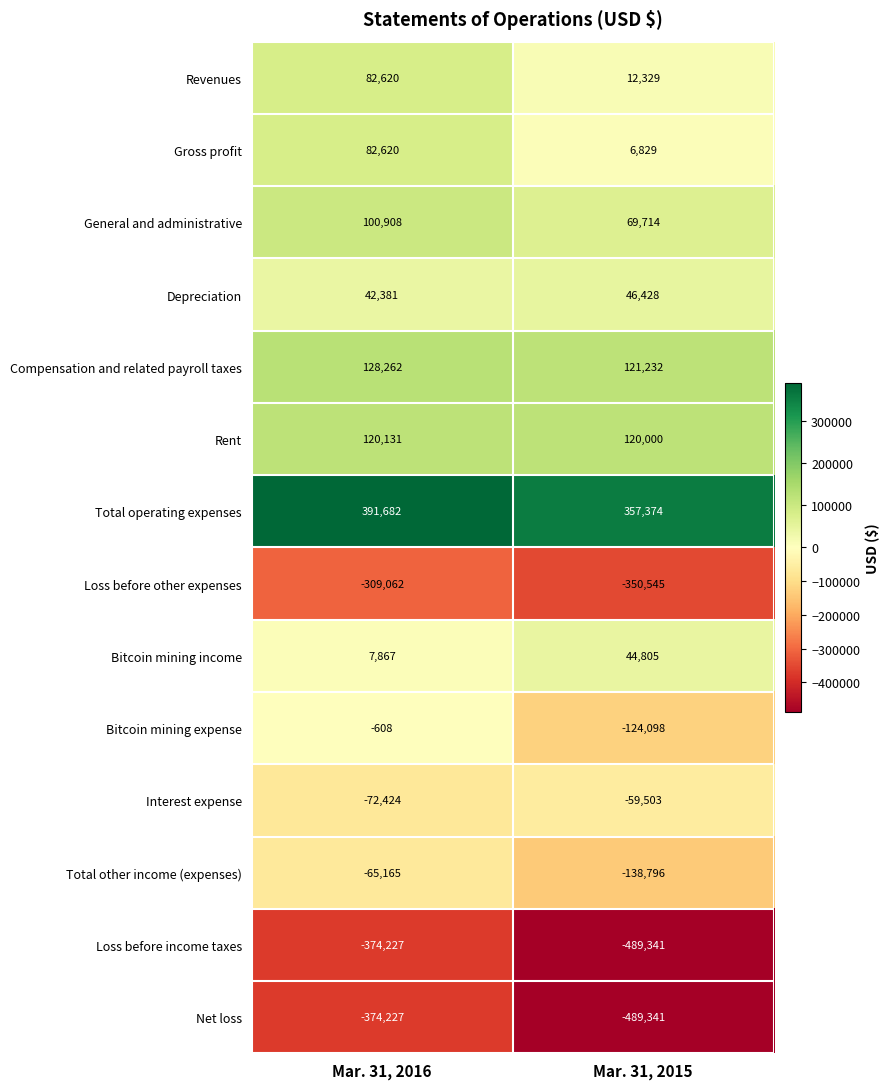

Is the value of Revenues at Mar. 31, 2016 greater than the value of Depreciation at Mar. 31, 2015?

Yes